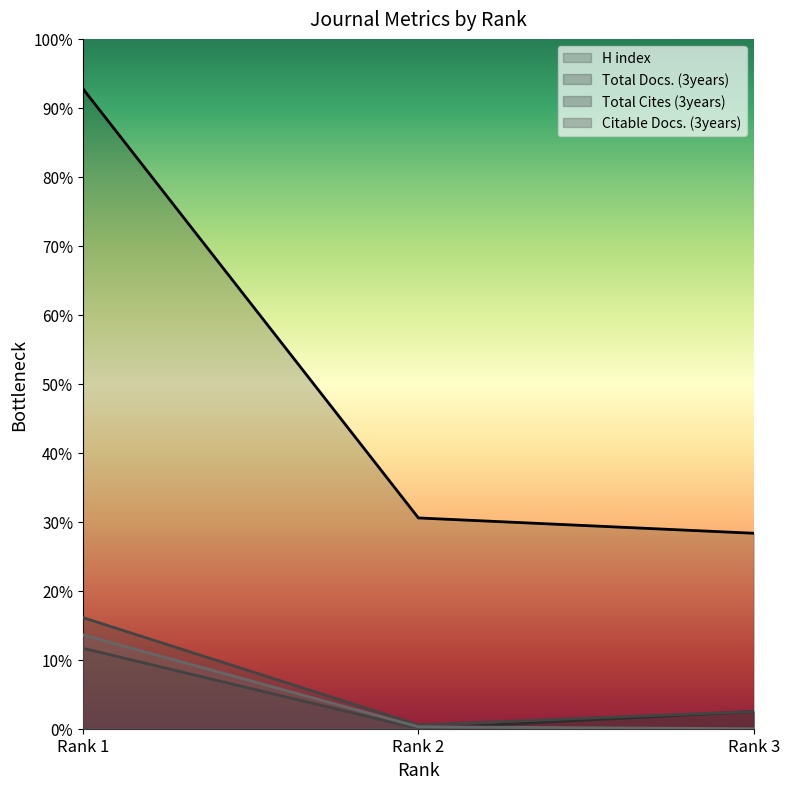

Rank the series by their maximum value, from lowest to highest.

Total Docs. (3years), Citable Docs. (3years), Total Cites (3years), H index